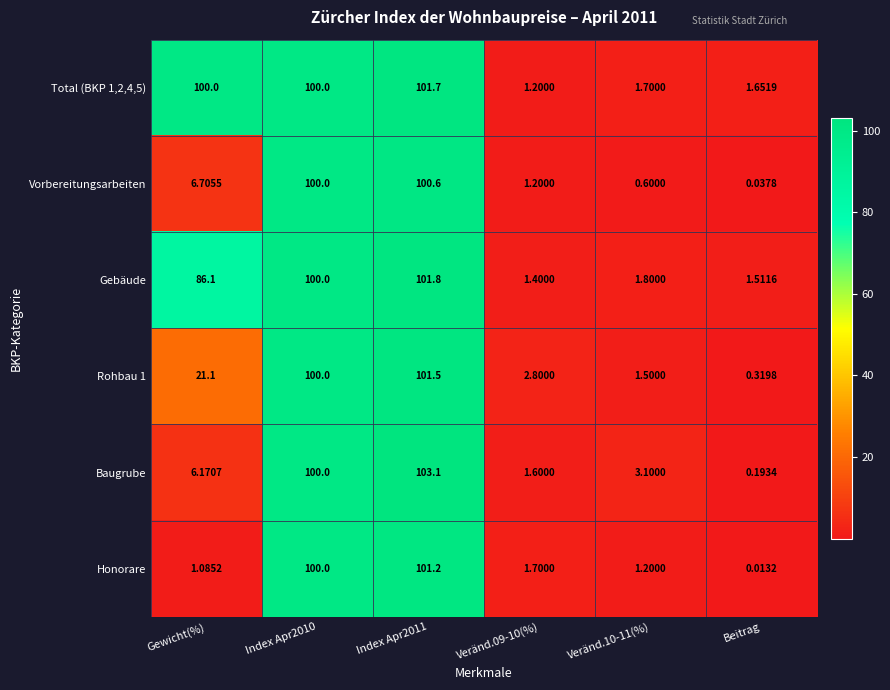

Is the value of Rohbau 1 at Beitrag greater than the value of Baugrube at Beitrag?

Yes